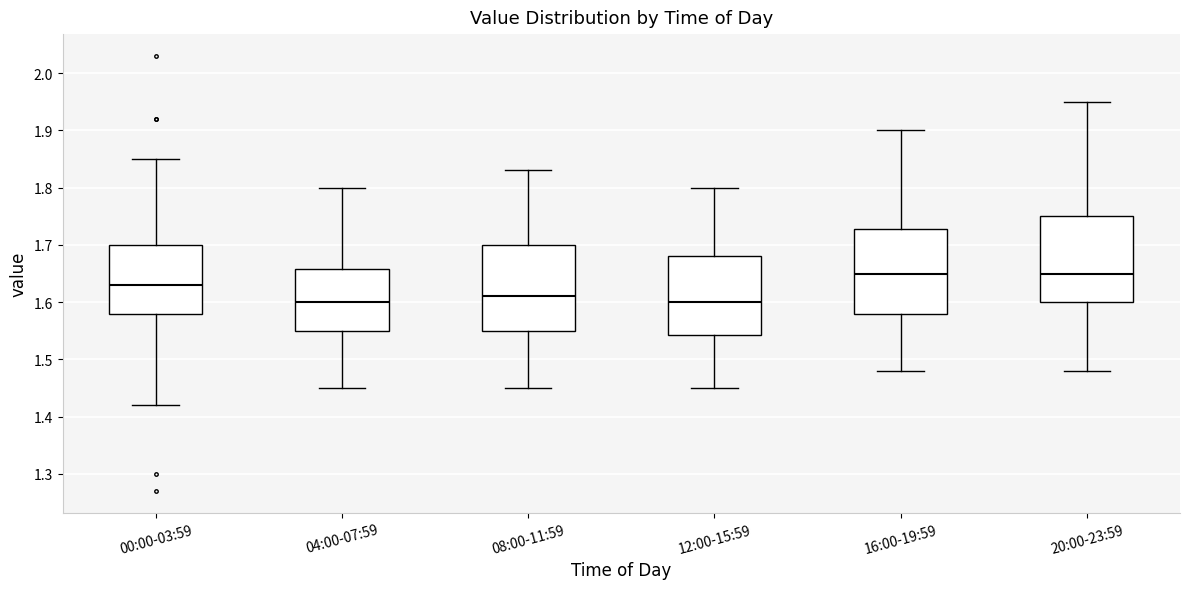

Where does the lower whisker of the box for 04:00-07:59 end on the y-axis? The values are not printed on the chart, so give them approximately, as read against the axis.

1.45